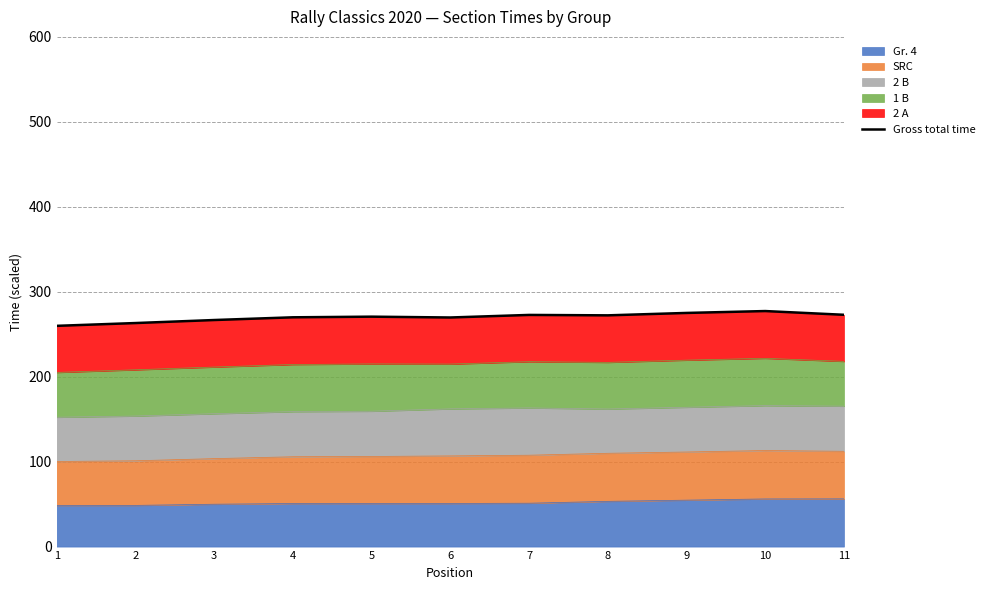

Where is the first local maximum?

5